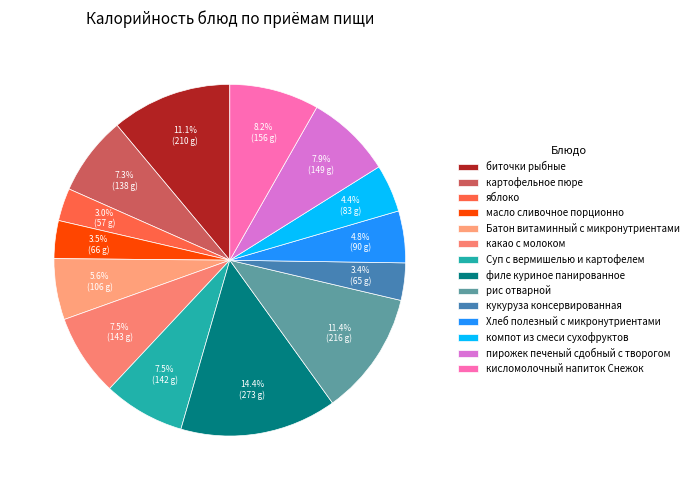

Is it true that рис отварной is 11% of the pie?

True